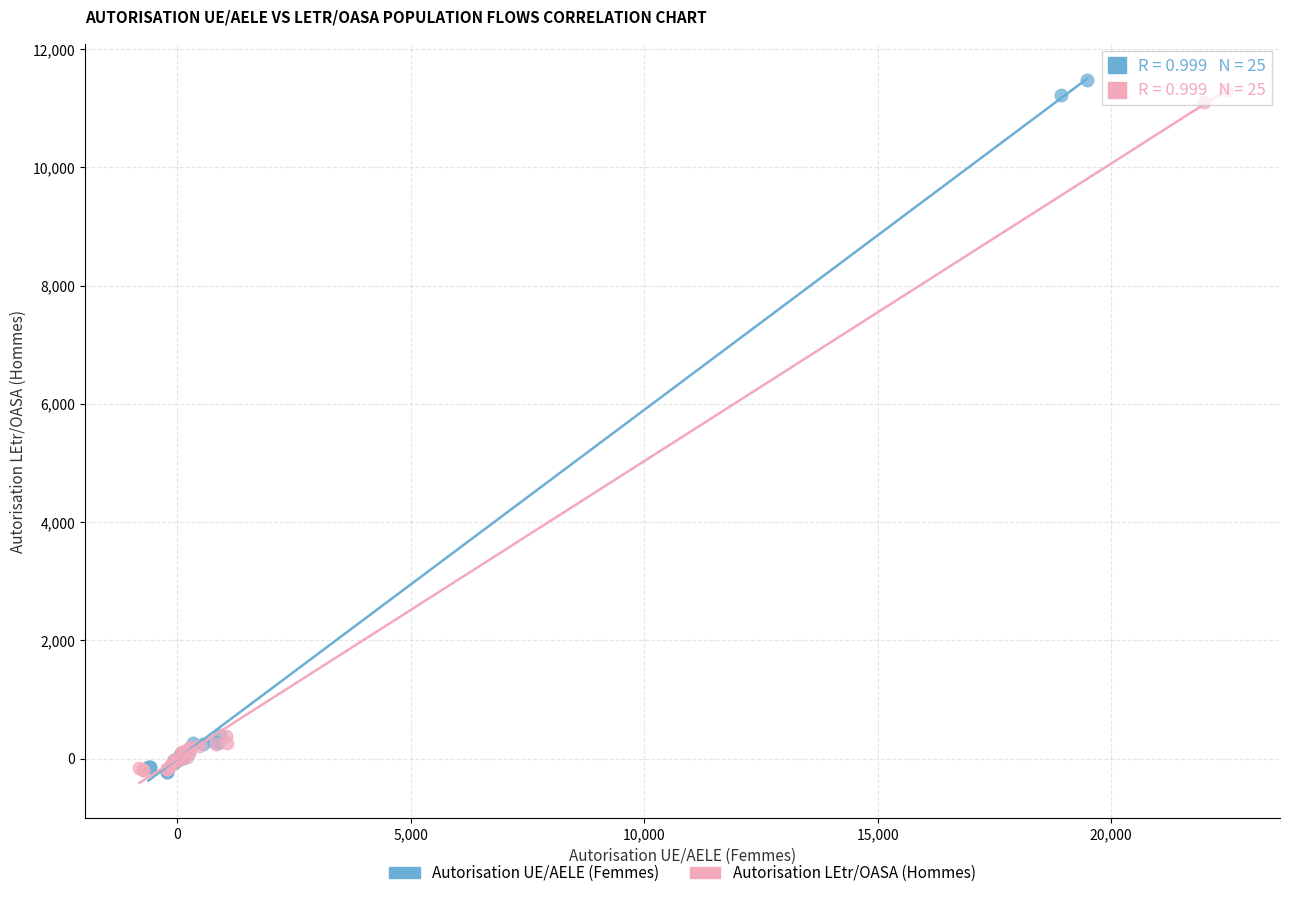

Which series has the widest spread of Y values?

Autorisation UE/AELE (Femmes)